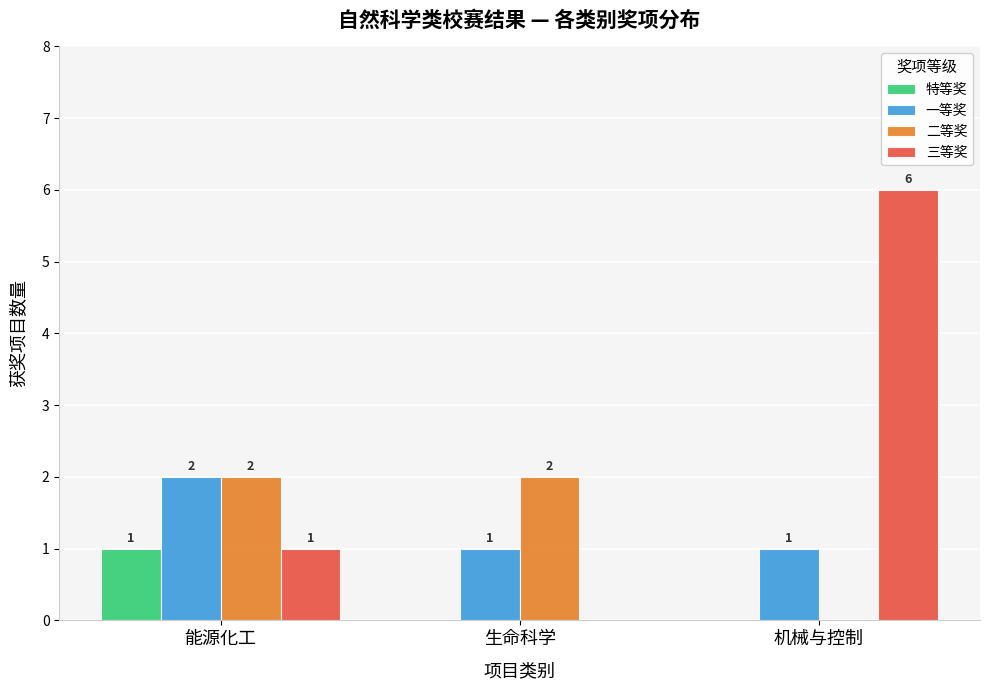

Reading left to right, extract all data points from this chart.

特等奖: 1	0	0
一等奖: 2	1	1
二等奖: 2	2	0
三等奖: 1	0	6